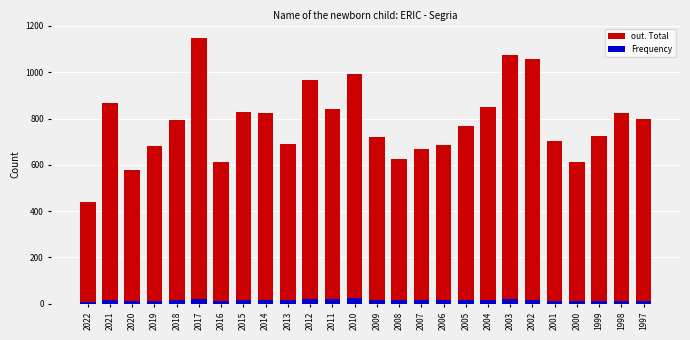

What is the total value across all series at 1999?

737